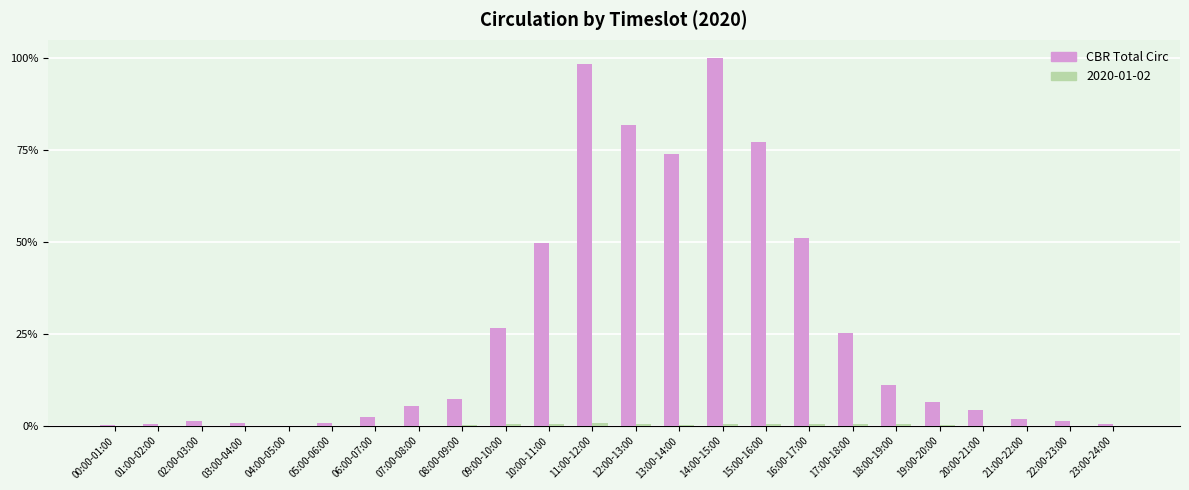

What is the sum of all CBR Total Circ values?

628.9